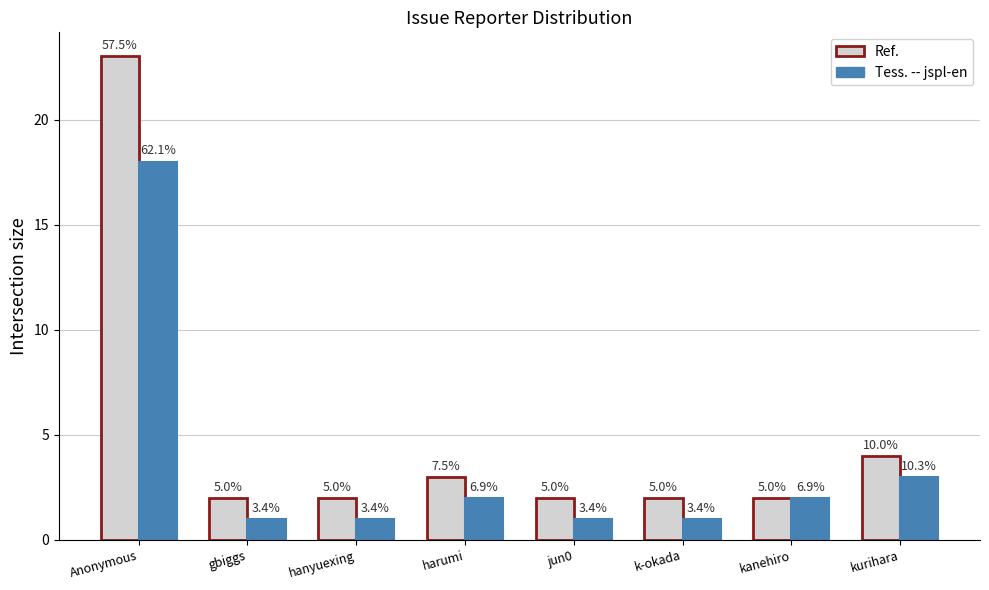

What is the sum of the Ref. values at harumi and hanyuexing?

5